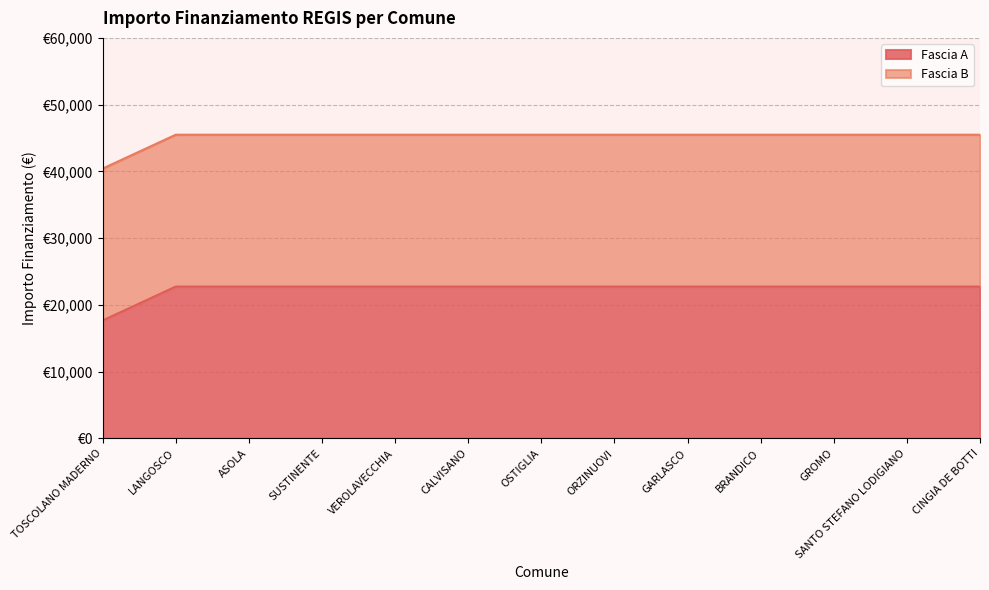

What is the ratio of the value at CALVISANO to the value at SANTO STEFANO LODIGIANO?

1.0